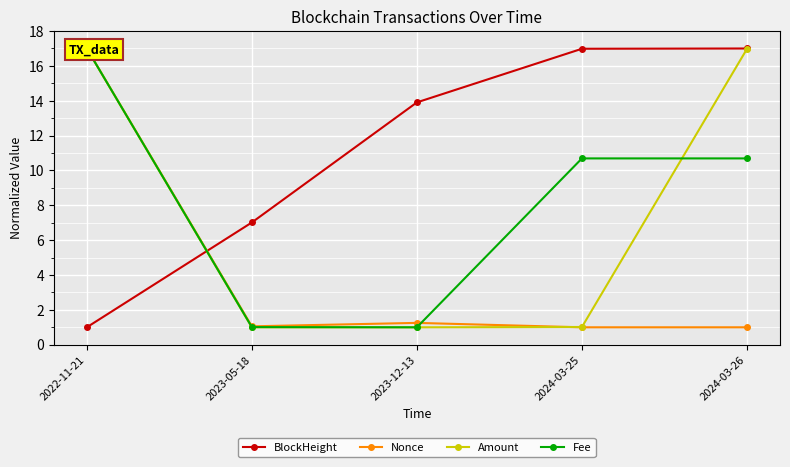

Where does the Fee series first go above 10?

2022-11-21